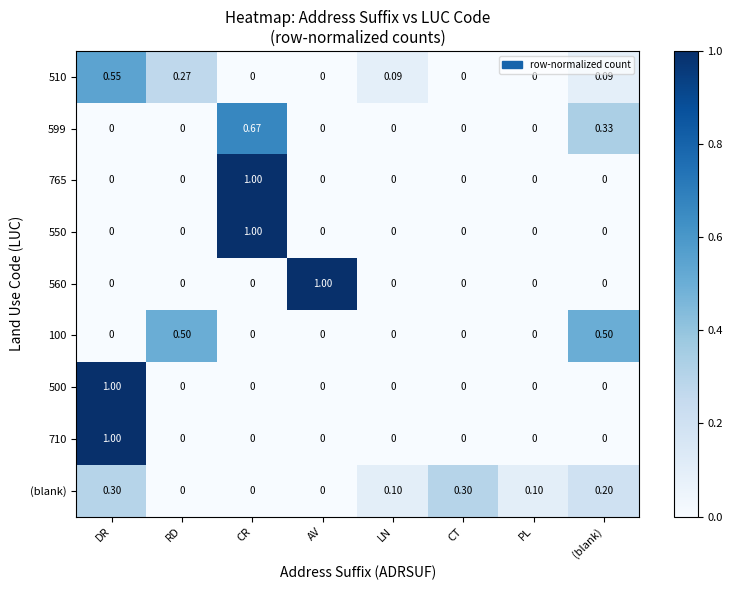

At which category is the sum across all series the highest?

DR